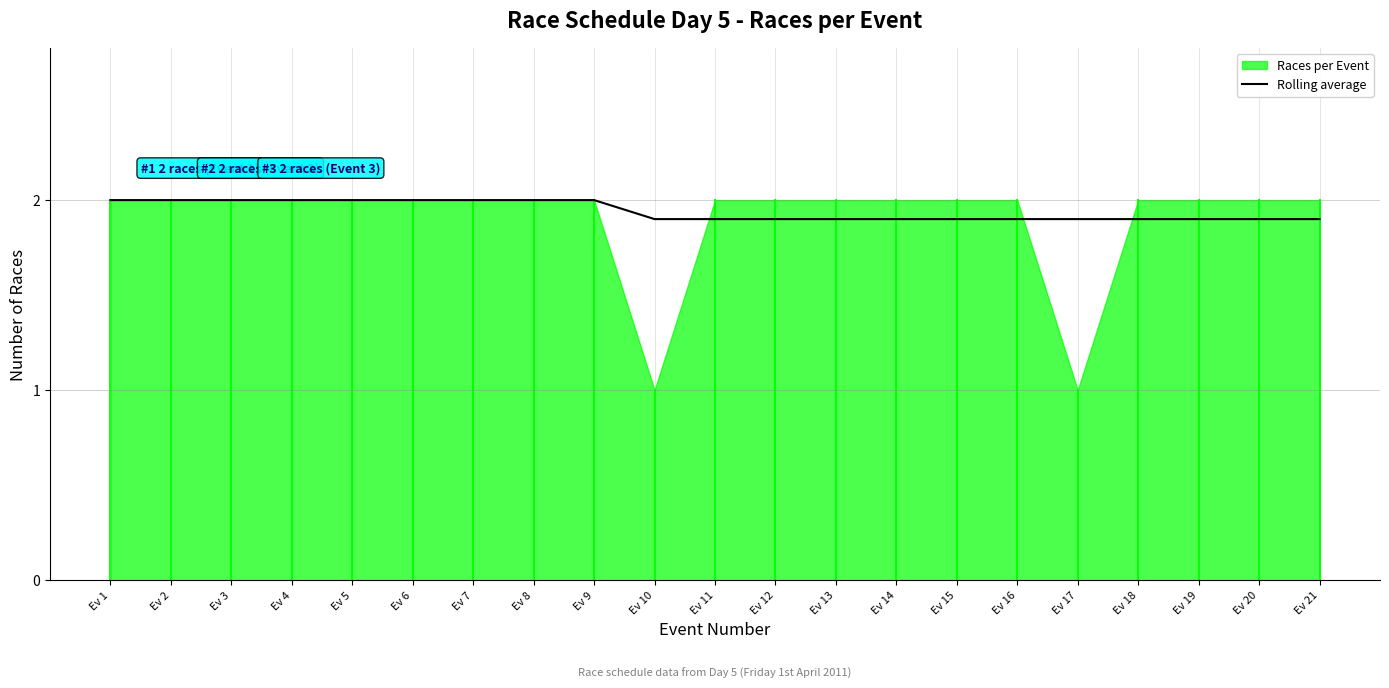

Which category has the lowest value across all series?

Ev 10